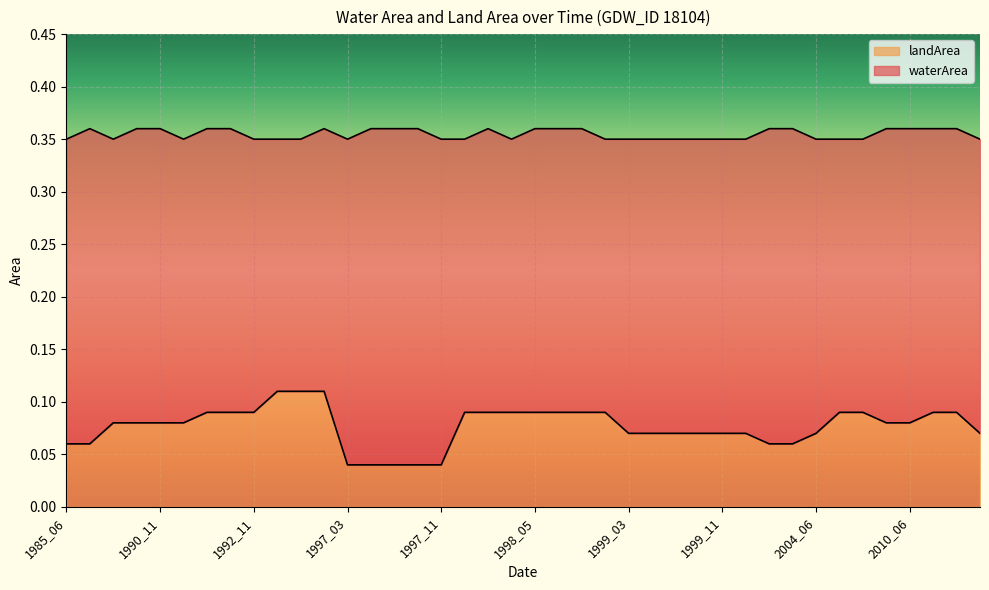

Is it true that the value at 2012_02 is 0.0?

False